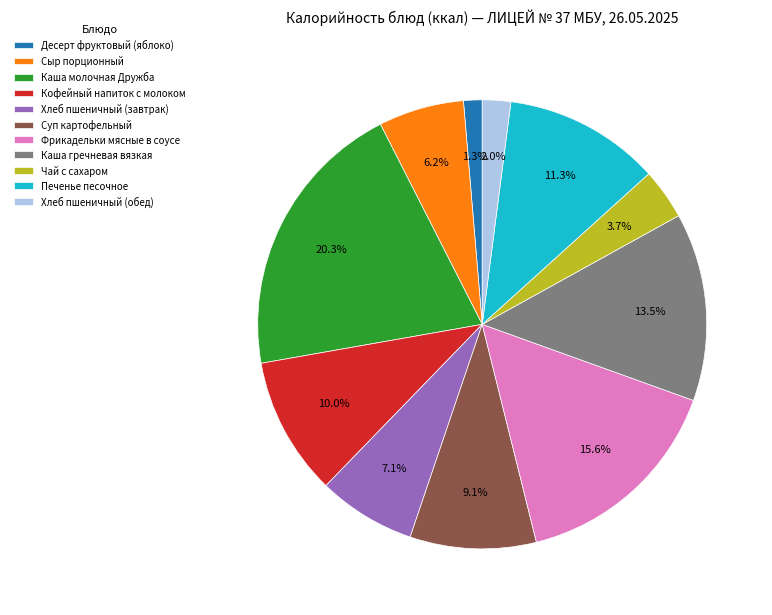

Is it true that Сыр порционный is 6% of the pie?

True